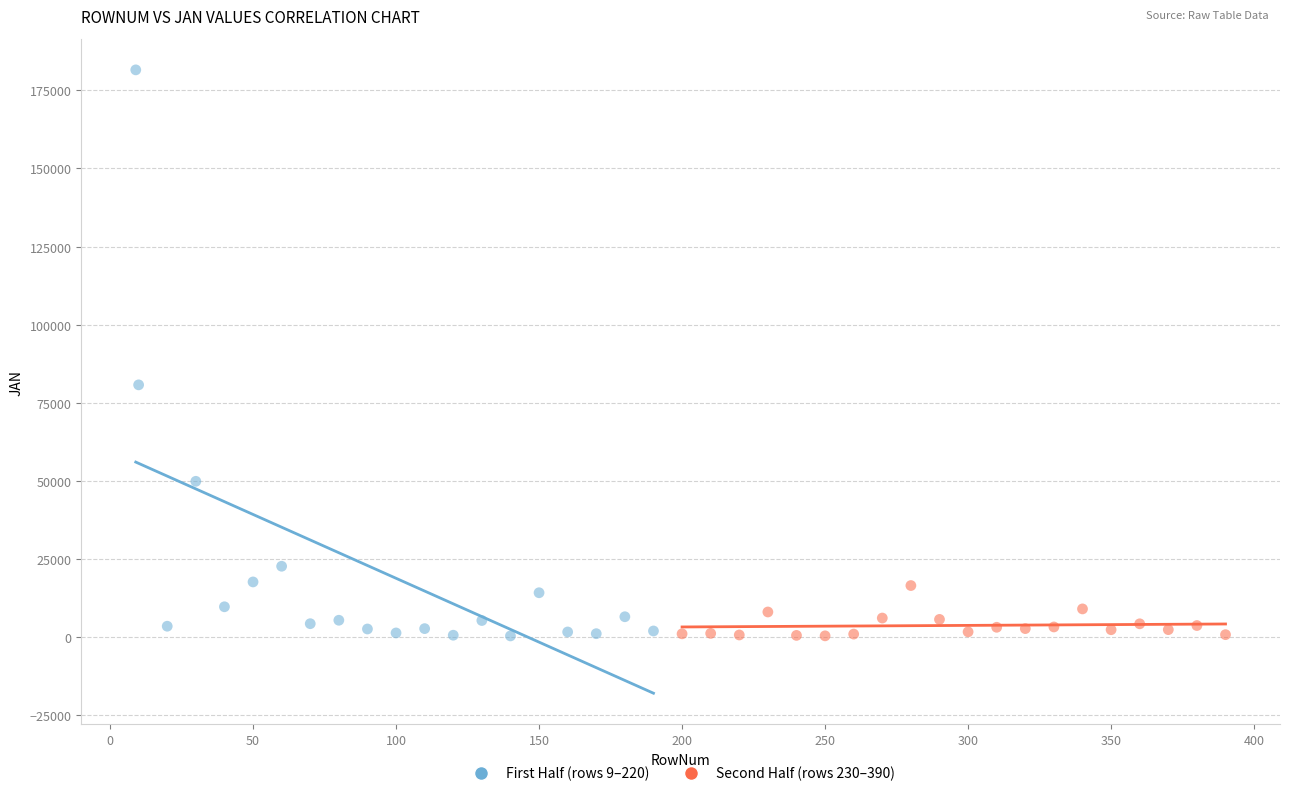

Which series has the largest Y range (max minus min)?

First Half (rows 9–220)